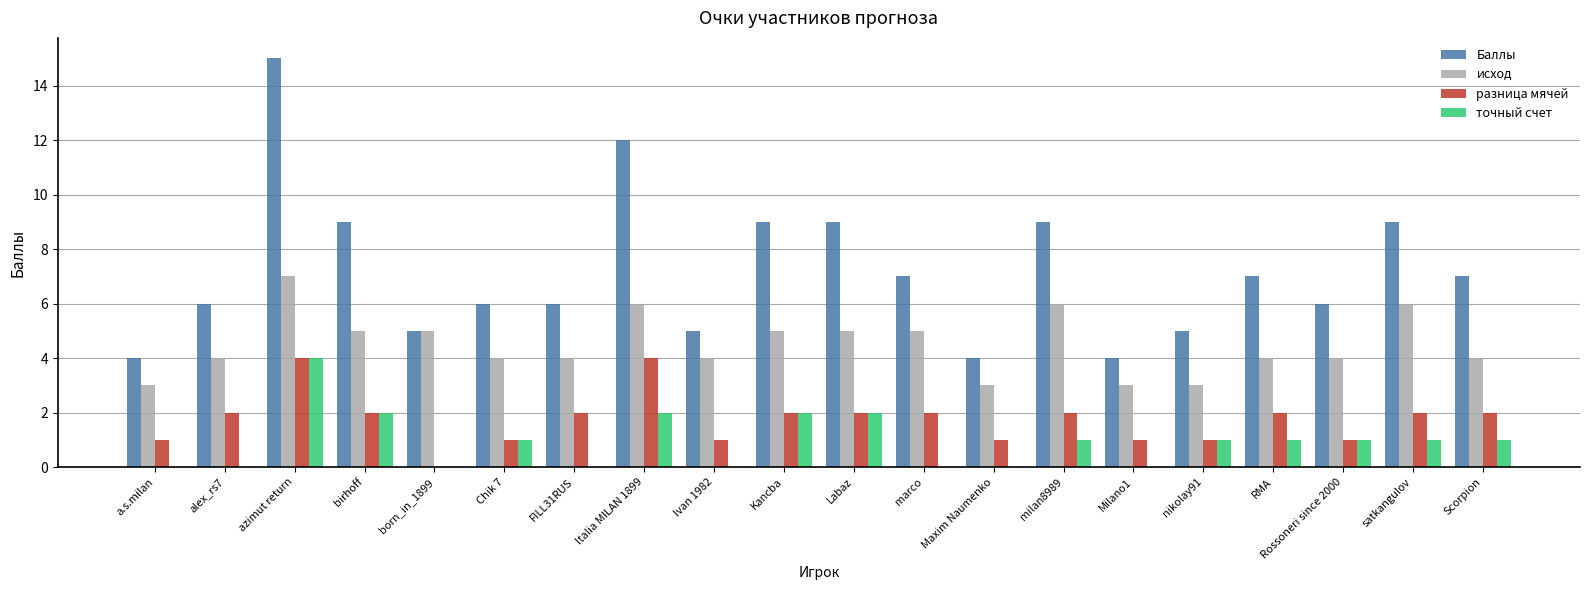

What are all the series names shown in the legend?

Баллы, исход, разница мячей, точный счет